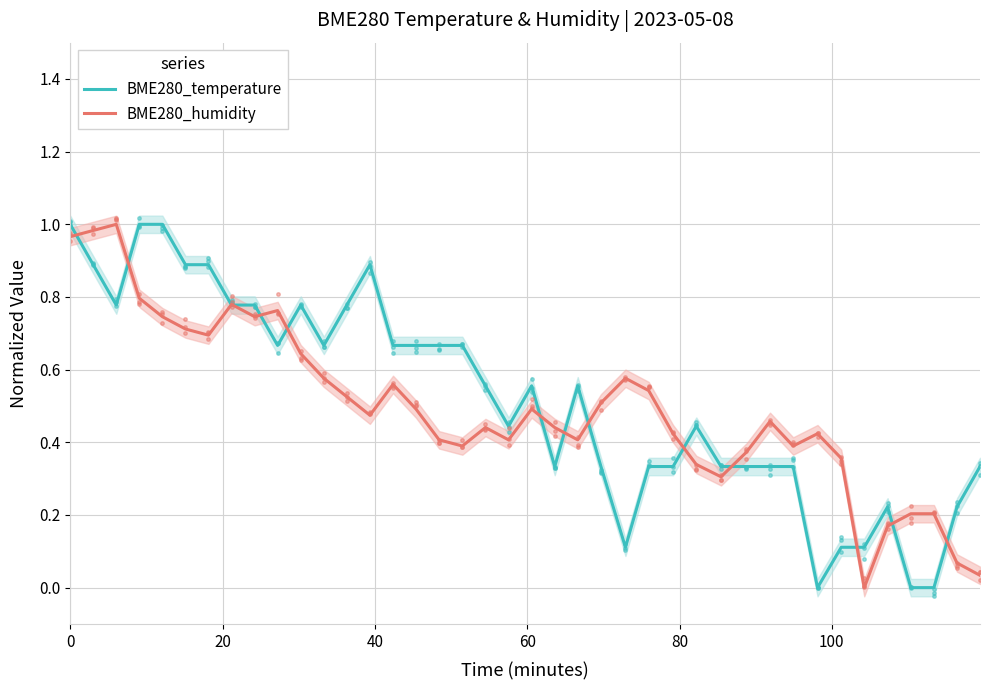

Which series has the largest total across all categories?

BME280_temperature